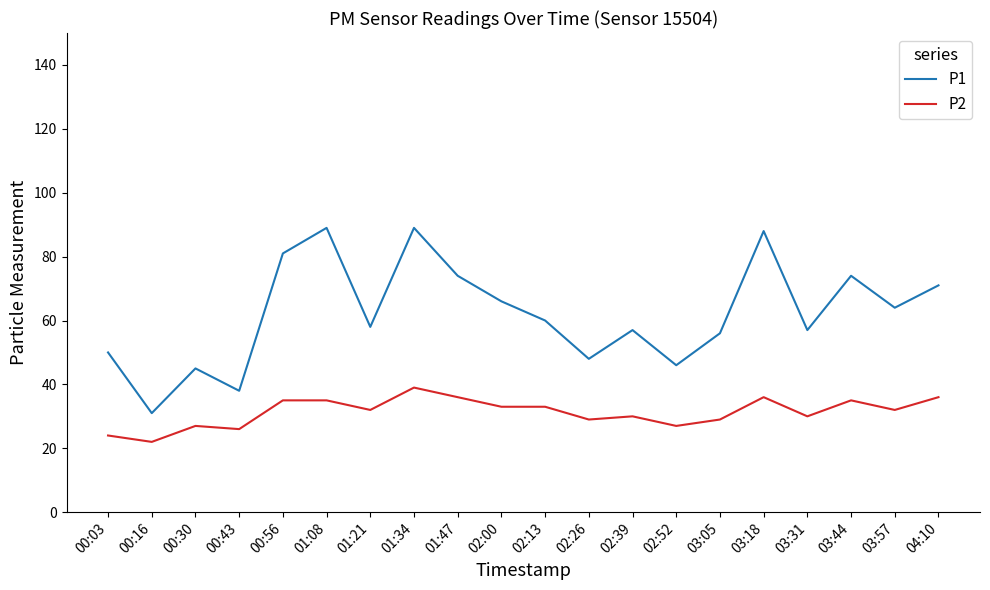

True or false: P2 and P1 intersect in this chart.

False